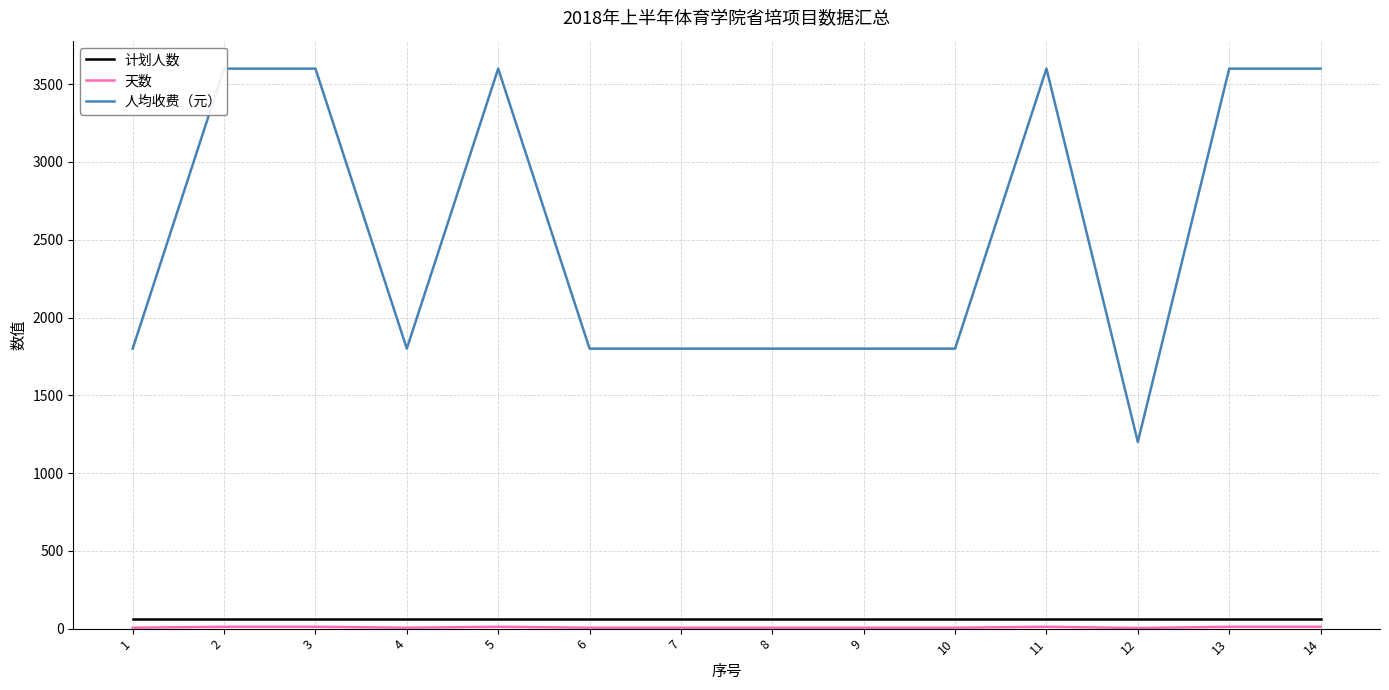

List the labels in order of 计划人数 value, smallest first.

1, 2, 3, 4, 5, 6, 7, 8, 9, 10, 11, 12, 13, 14